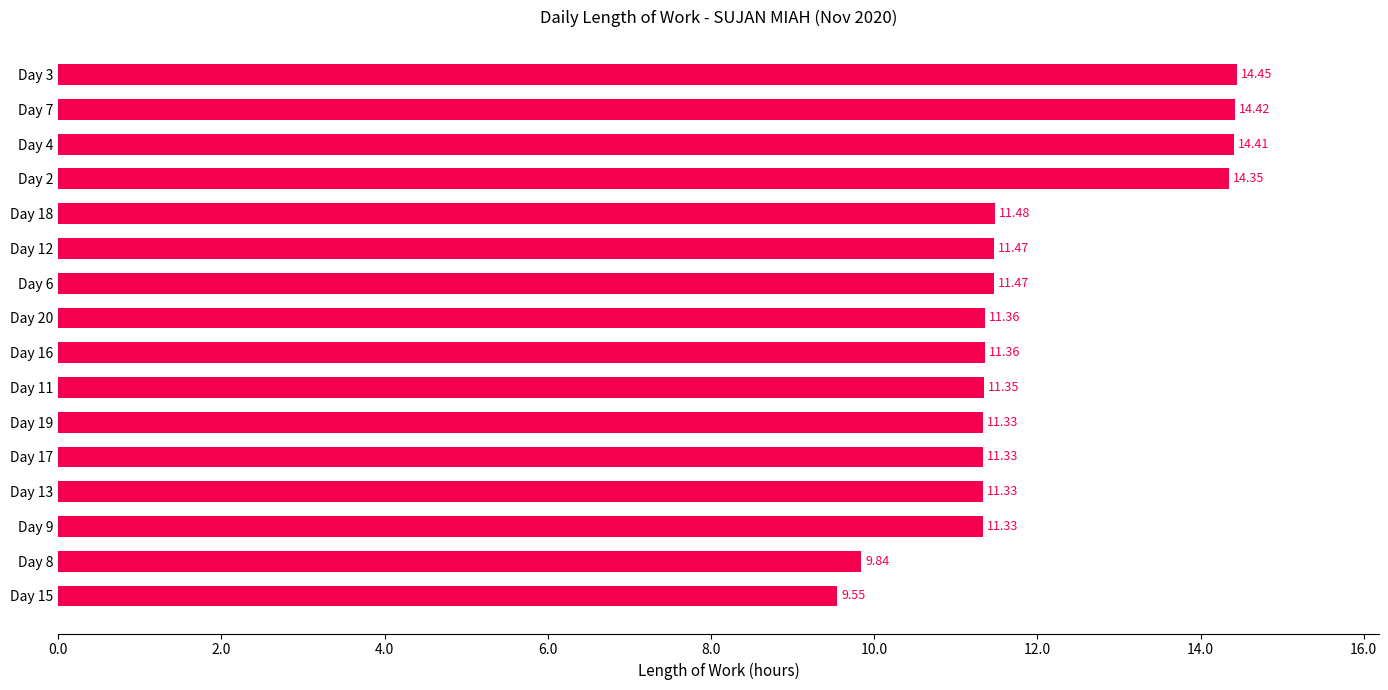

Which label corresponds to the largest value in the chart?

Day 3